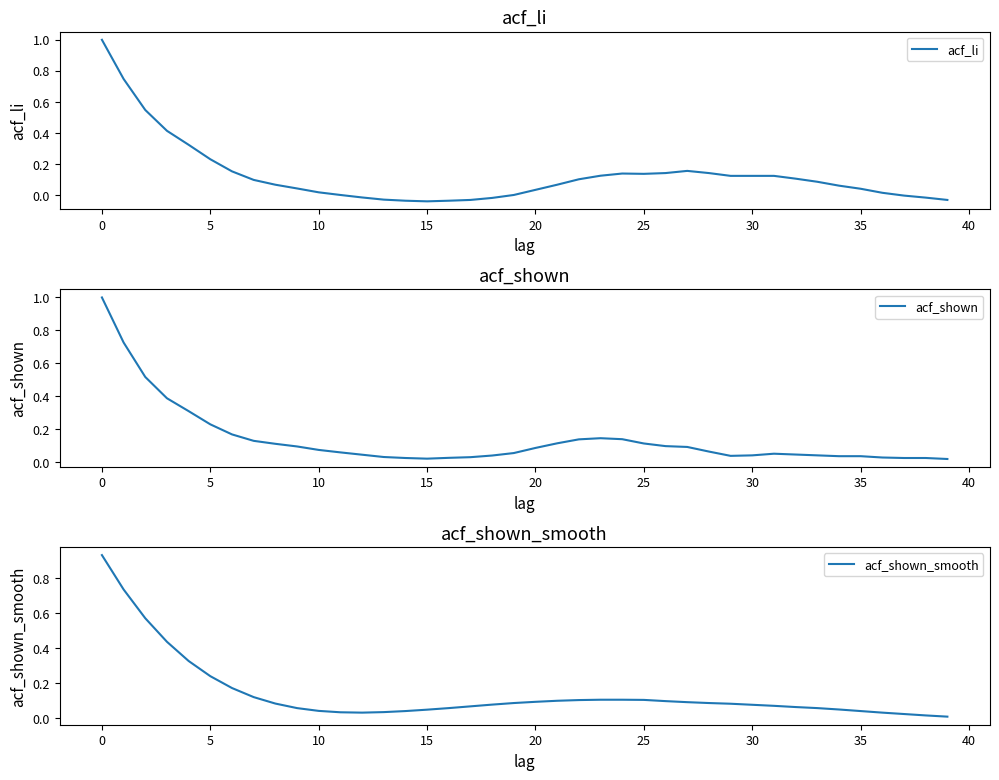

What is the maximum value for acf_li?

1.0